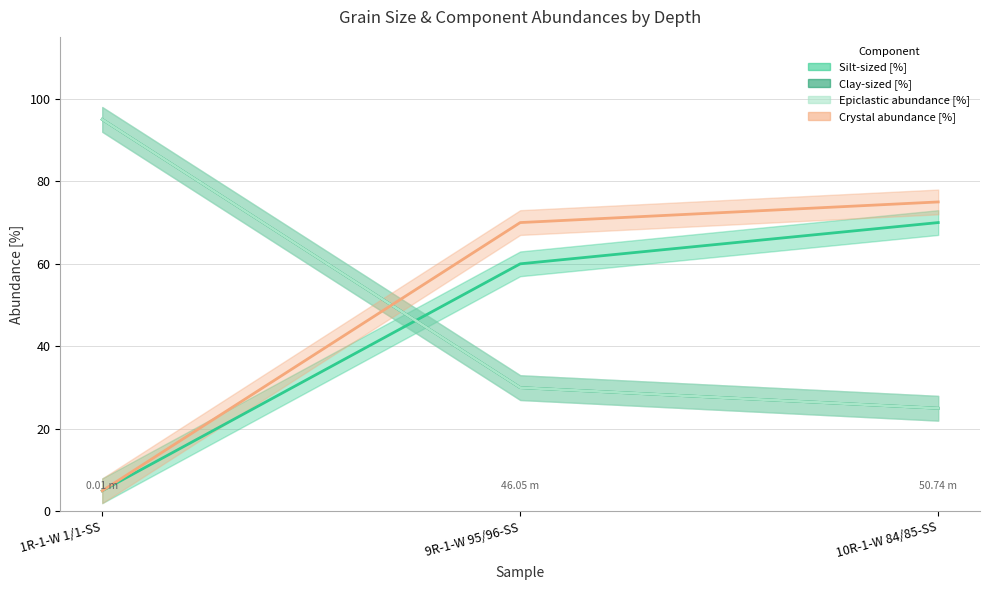

What are all the series names shown in the legend?

Silt-sized [%], Clay-sized [%], Epiclastic abundance [%], Crystal abundance [%]